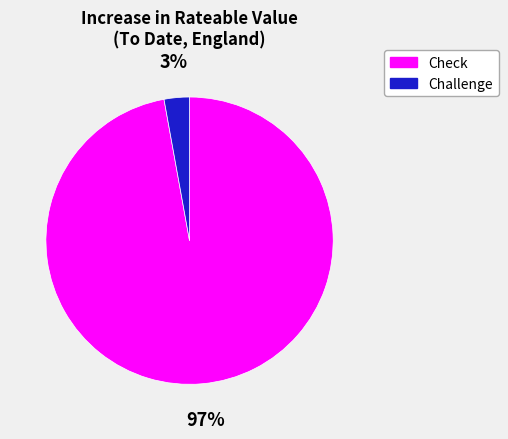

Which has a higher value, Challenge or Check?

Check